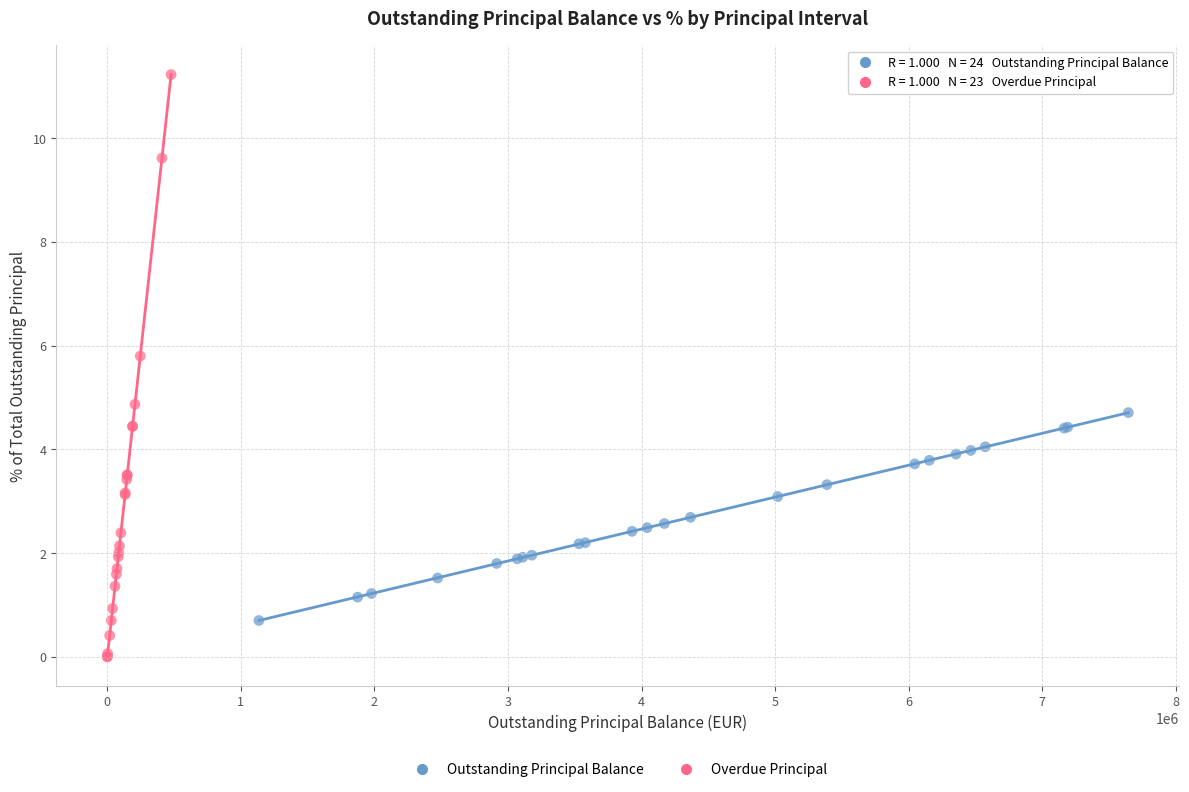

What are all the series names shown in the legend?

Outstanding Principal Balance, Overdue Principal